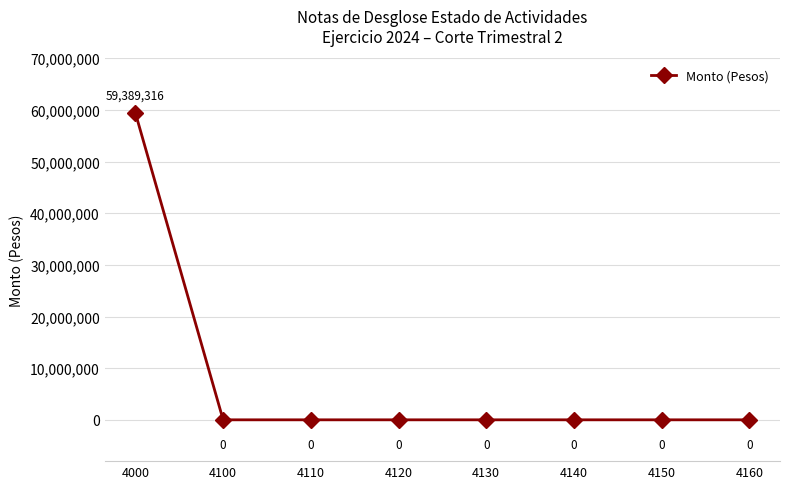

How many lines are shown in the chart?

1